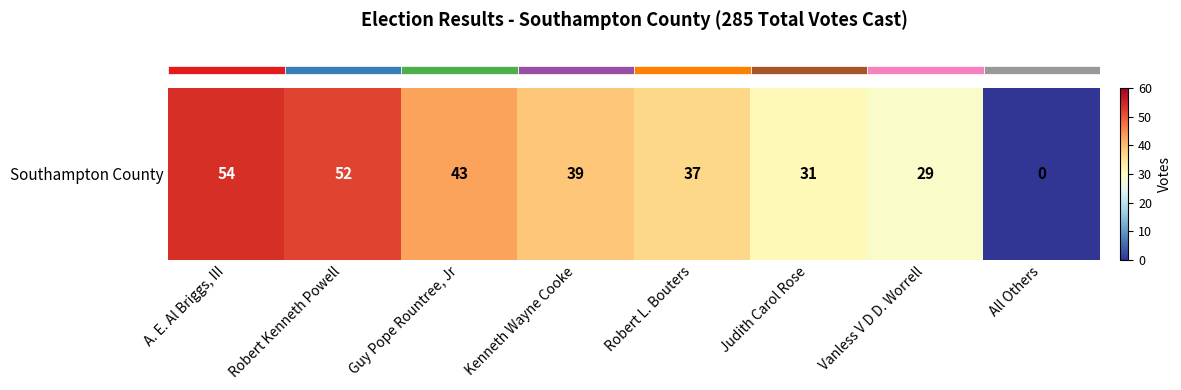

What is the difference between the values at Judith Carol Rose and A. E. Al Briggs, III?

23